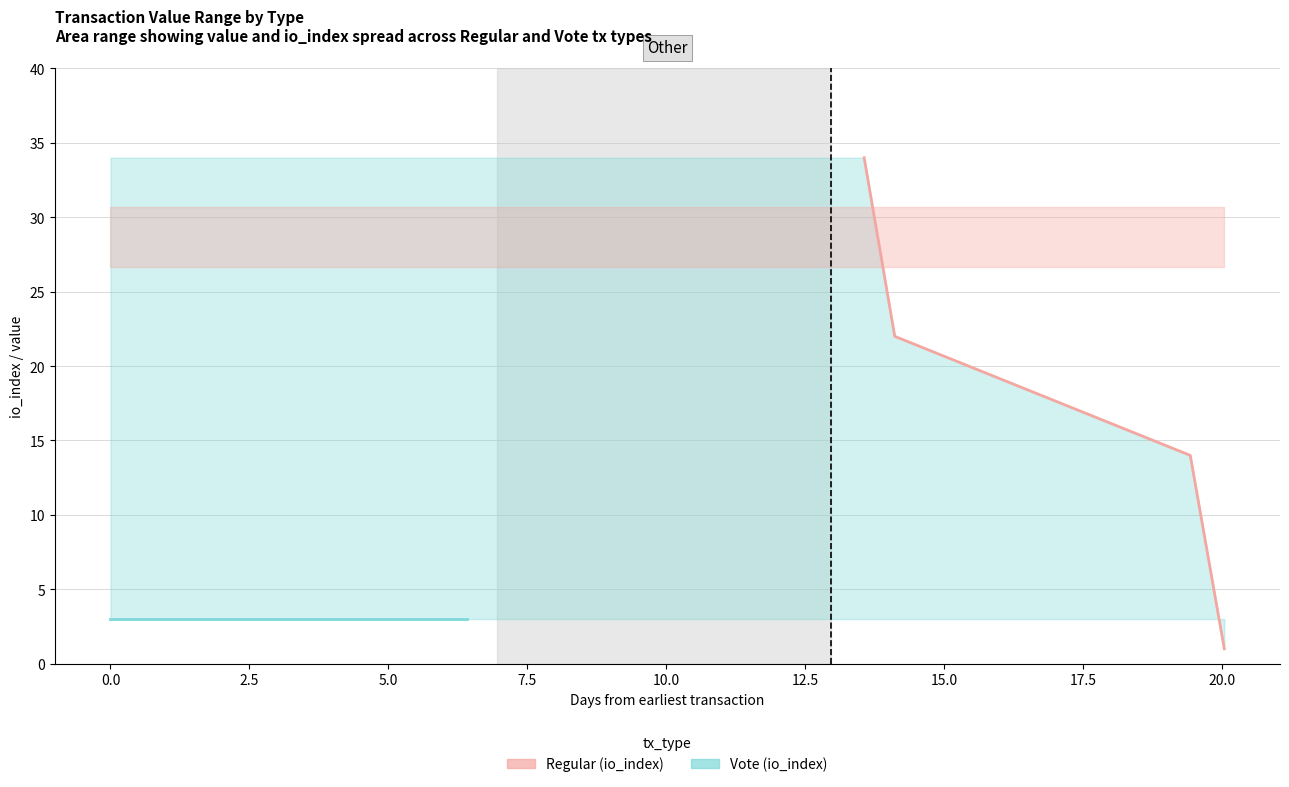

True or false: Vote (io_index line) has more than 0 interior local peaks.

False